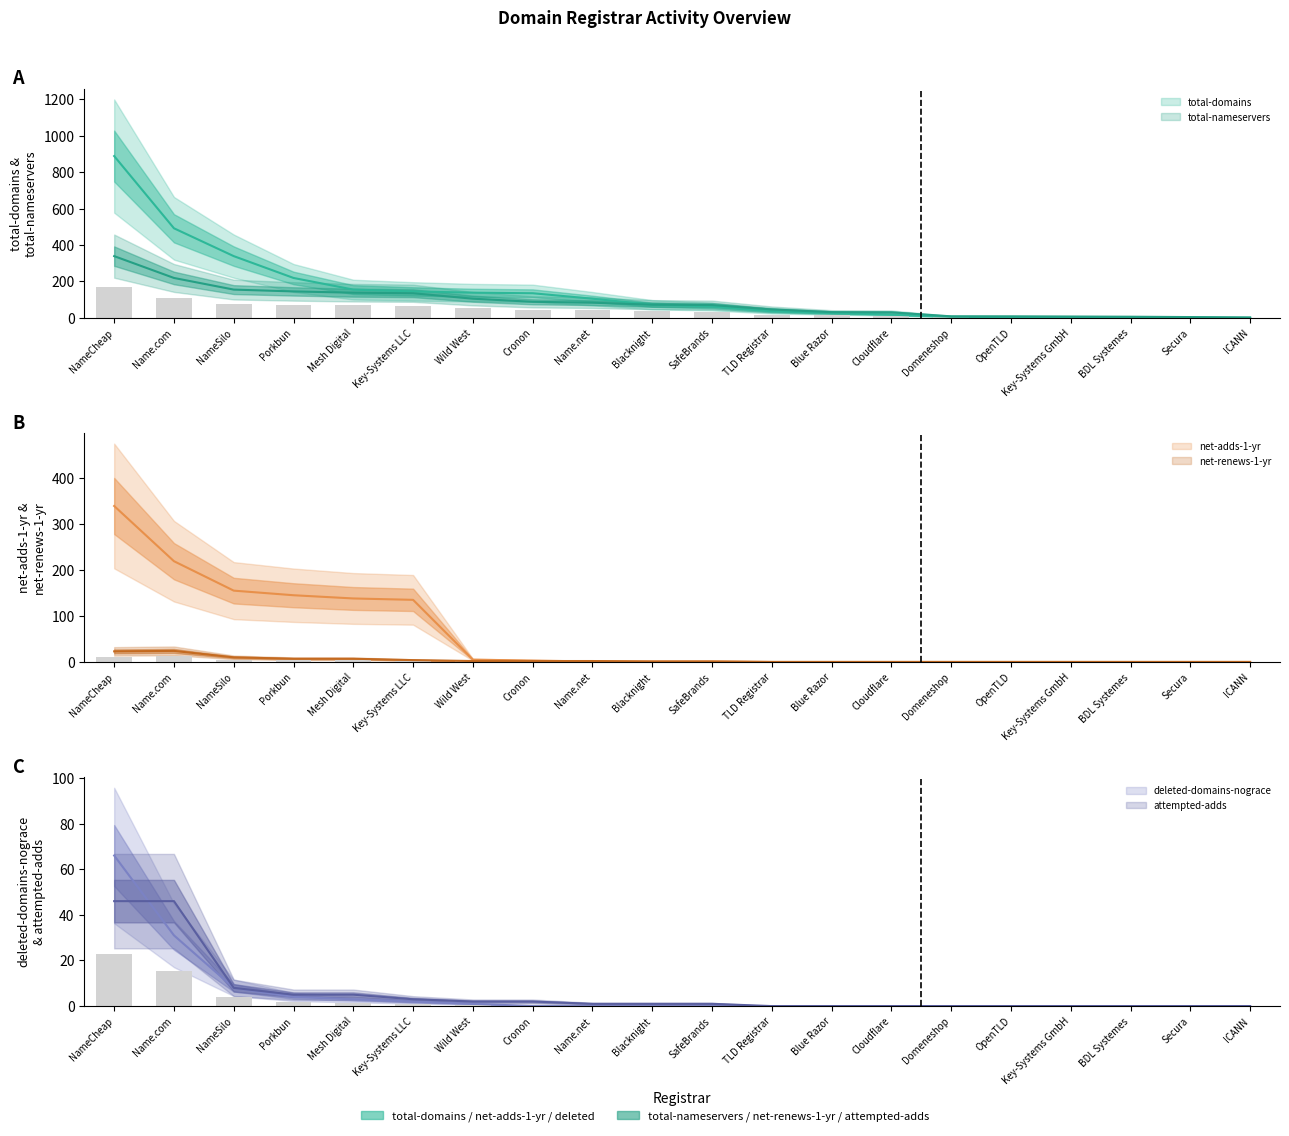

What is the sum of all deleted-domains-nograce values?

115